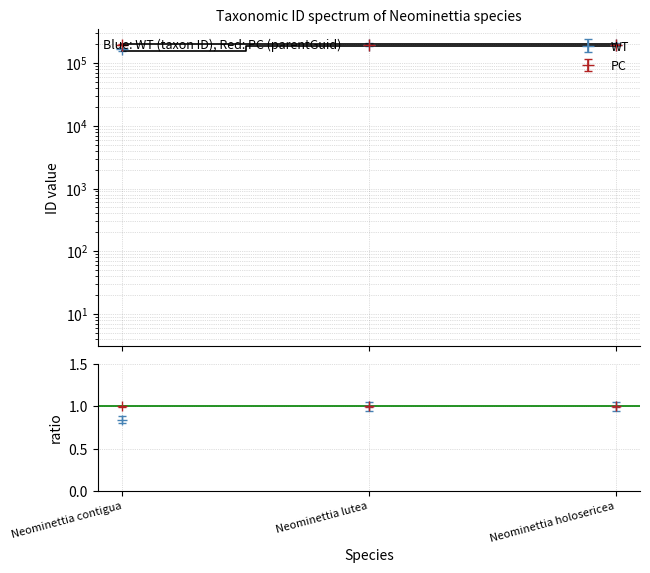

The value at Neominettia lutea is 1.0. True or false?

True